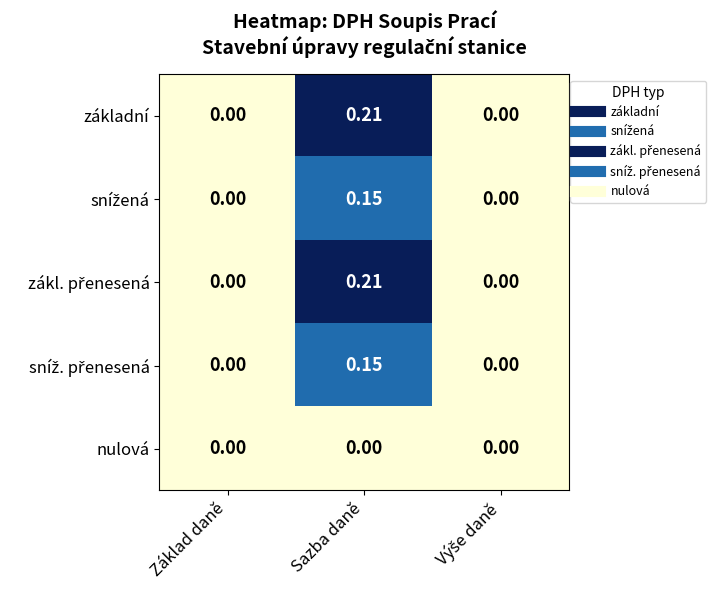

At which category is the sum across all series the highest?

Sazba daně